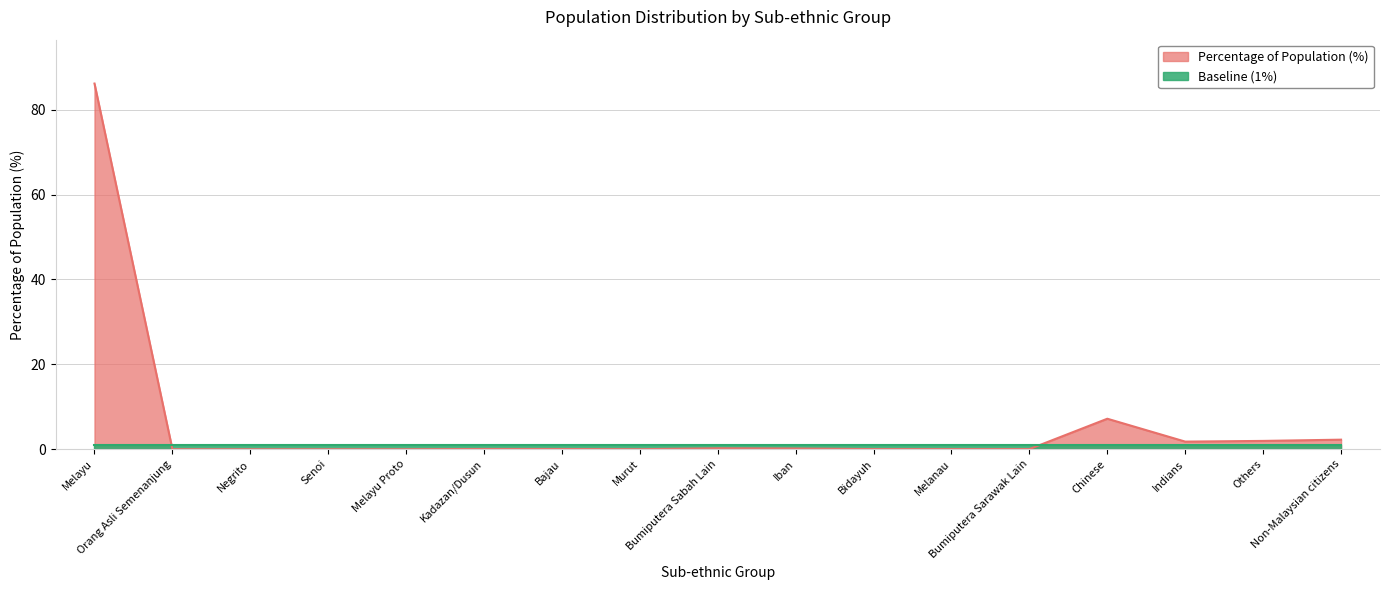

What is the sum of all values?

100.0